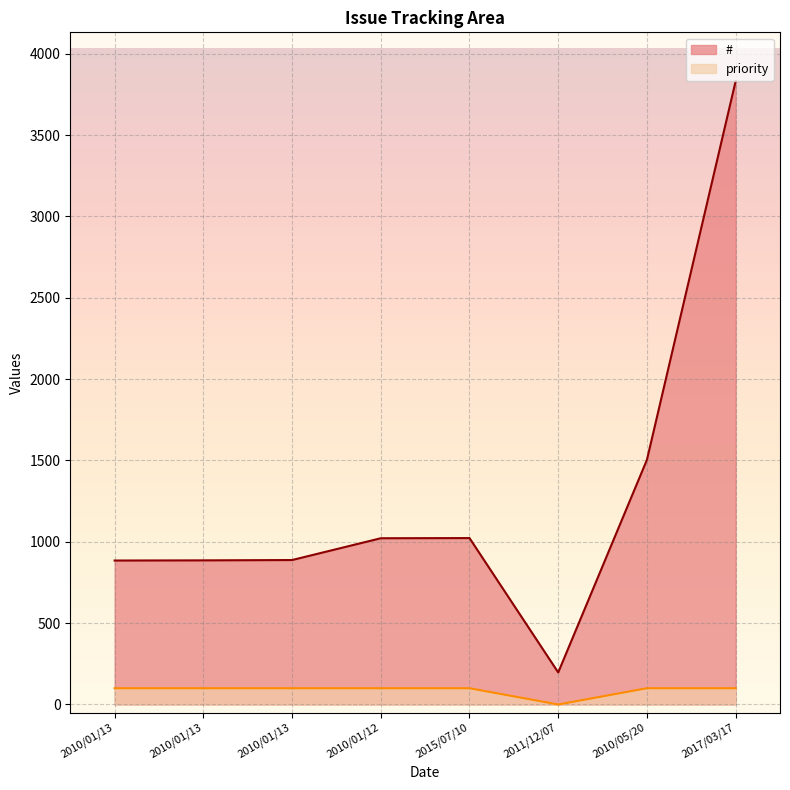

Which category has the lowest value in the # series?

2011/12/07